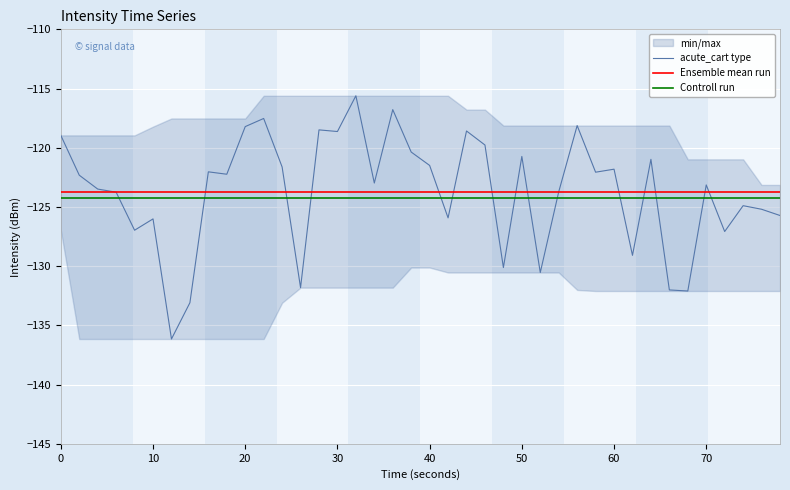

What are all the series names shown in the legend?

acute_cart type, Ensemble mean run, Controll run